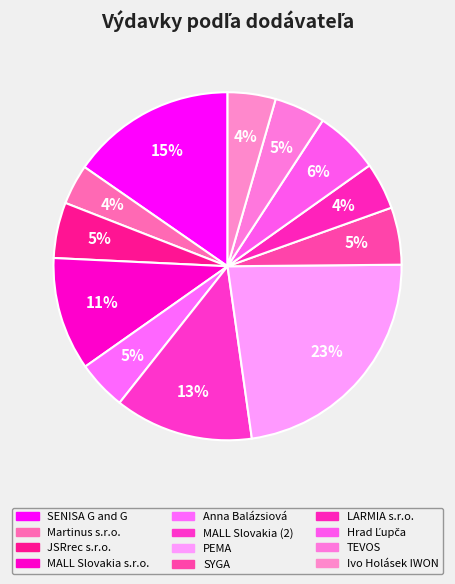

To the nearest percent, what is the difference between the largest and smallest slice percentages?

19%